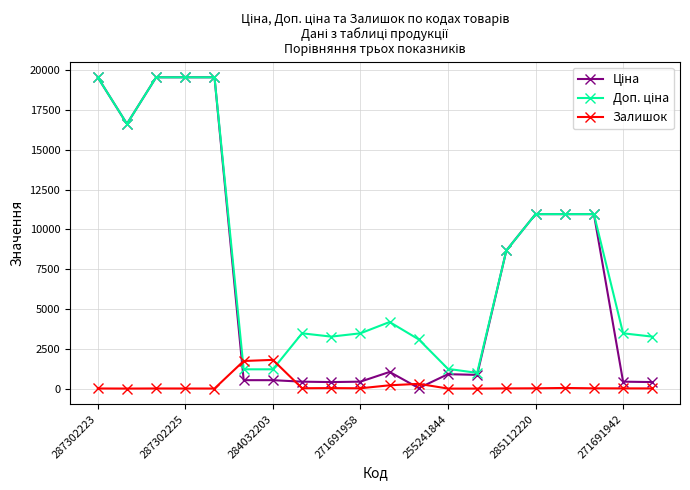

How many data points does each series have?

20